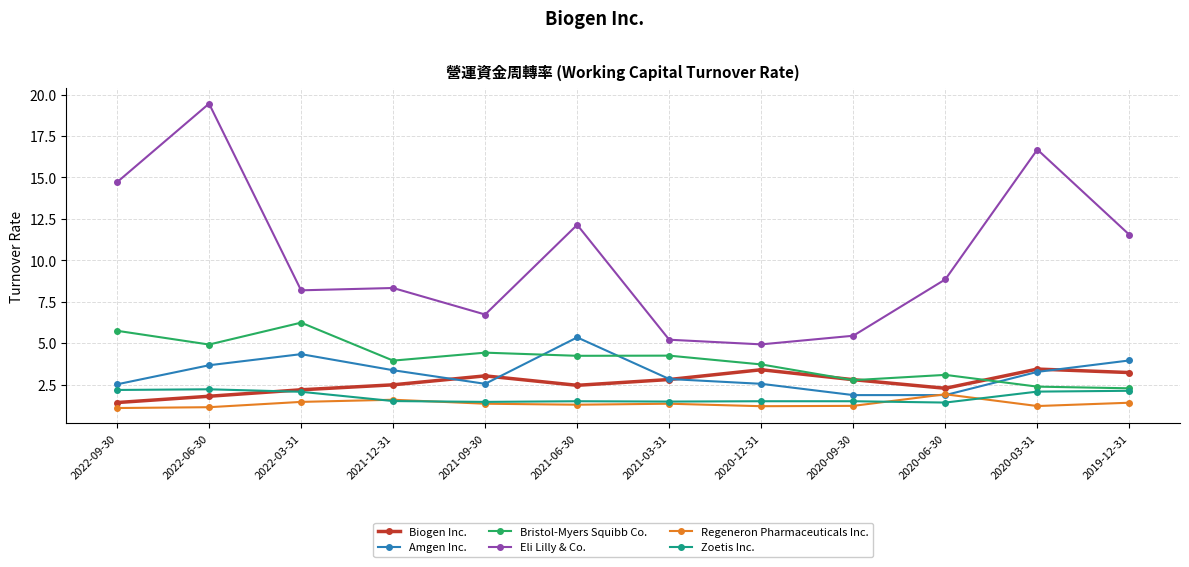

Is the value of Eli Lilly & Co. at 2020-03-31 greater than the value of Biogen Inc. at 2021-06-30?

Yes